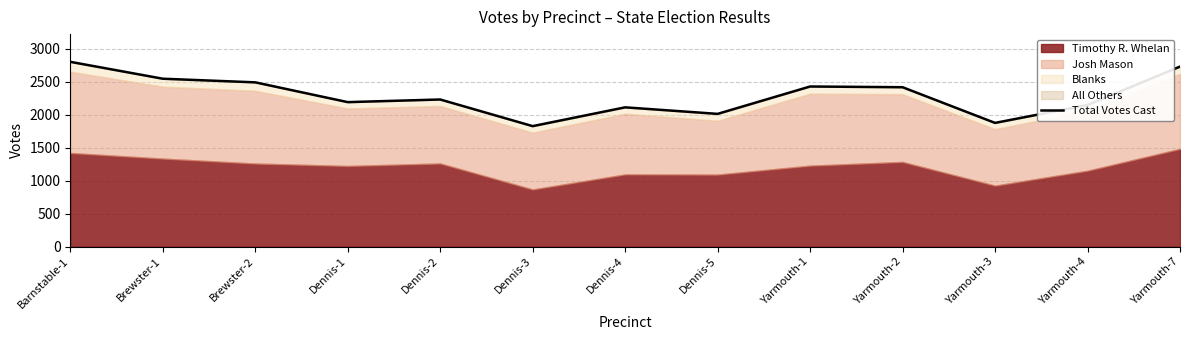

Which label corresponds to the largest value in the chart?

Barnstable-1